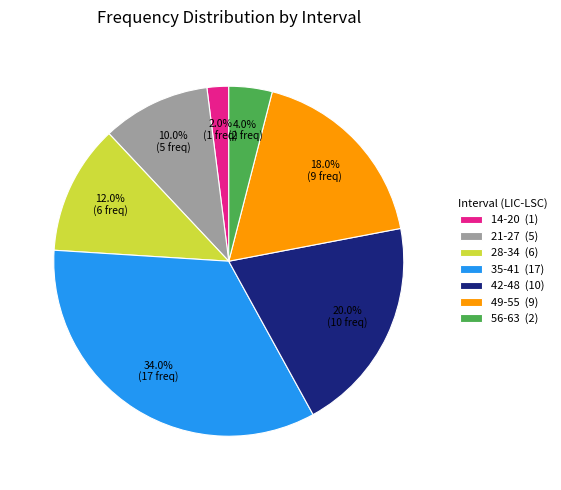

To the nearest percent, what portion does 42-48 represent?

20%